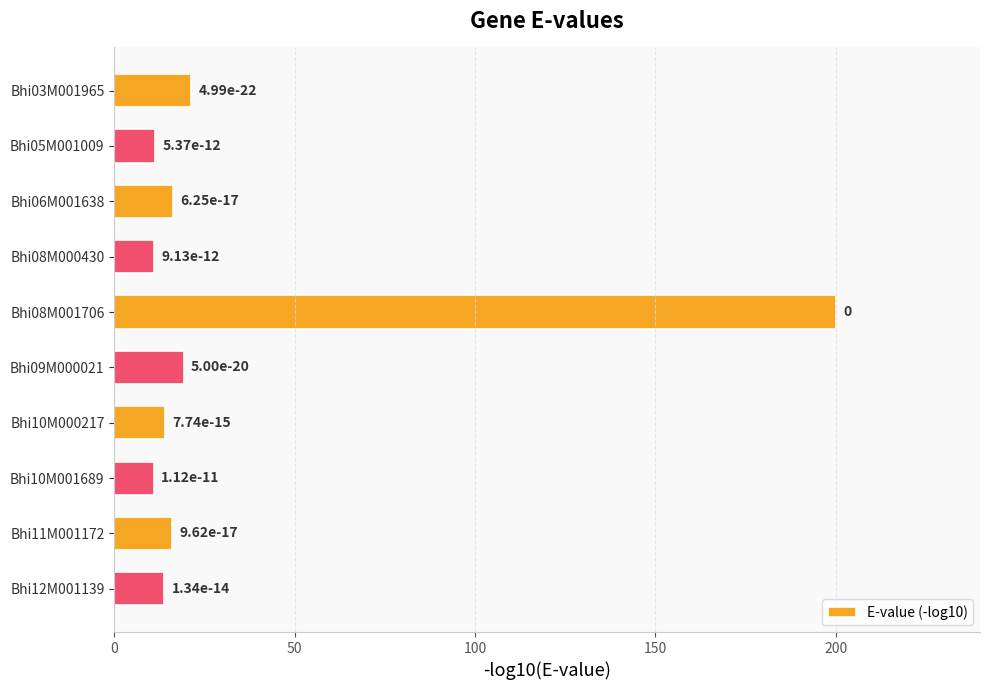

How many bars are there in total?

10